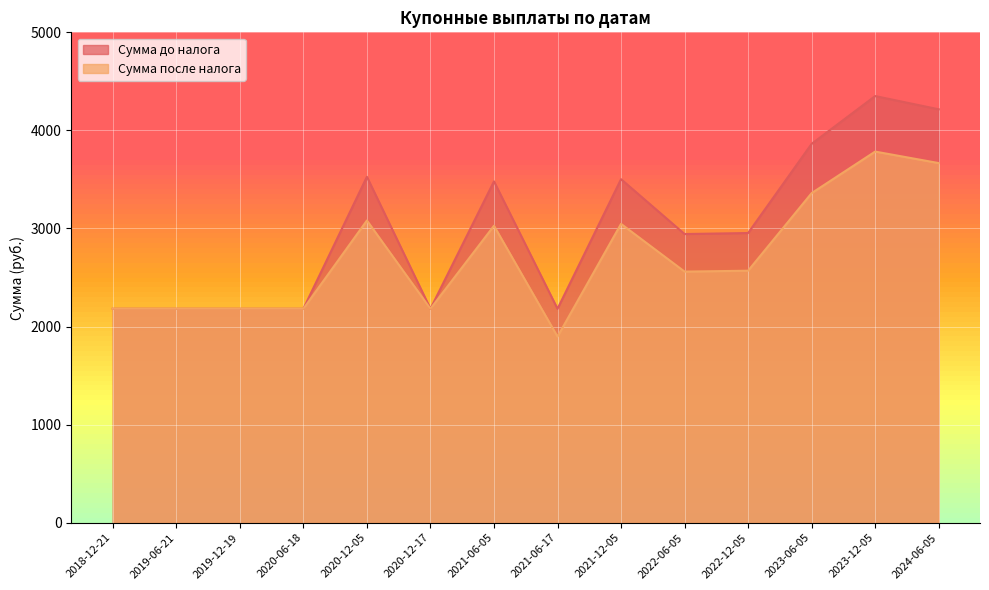

At how many categories does at least one series exceed 2960?

6